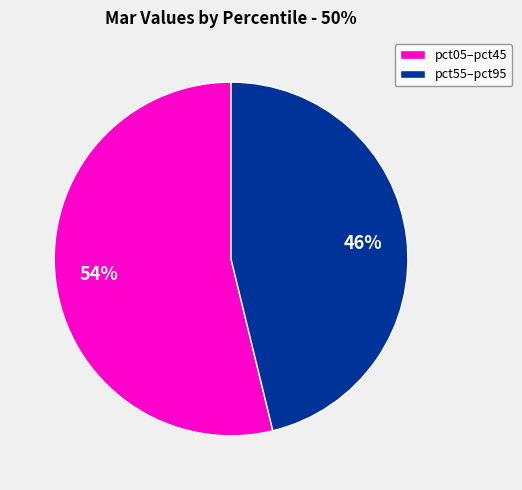

Which slice is the largest?

pct05–pct45